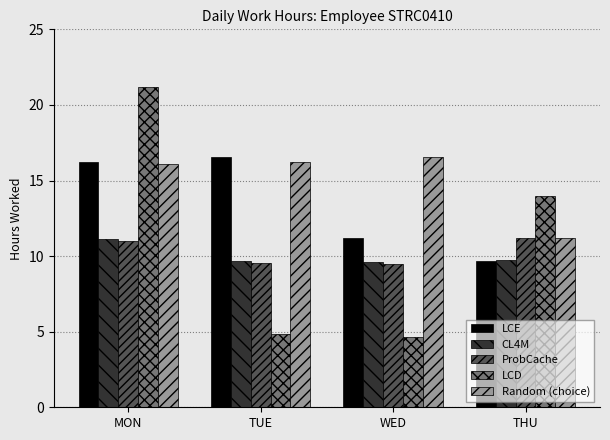

What is the value of the Random (choice) bar at the 1st from the left?

16.1